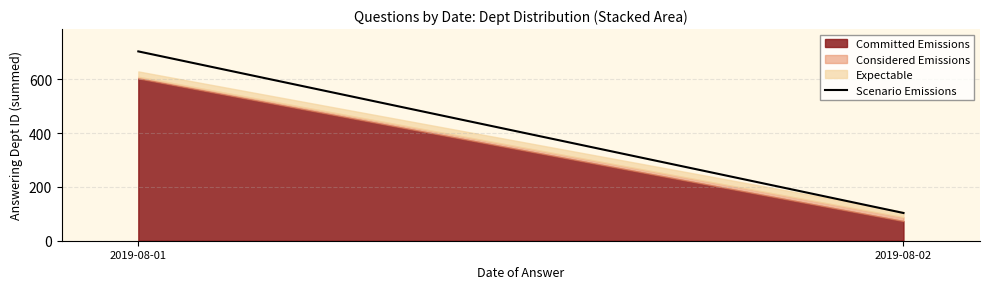

What is the change in value from 2019-08-01 to 2019-08-02?

-600.3